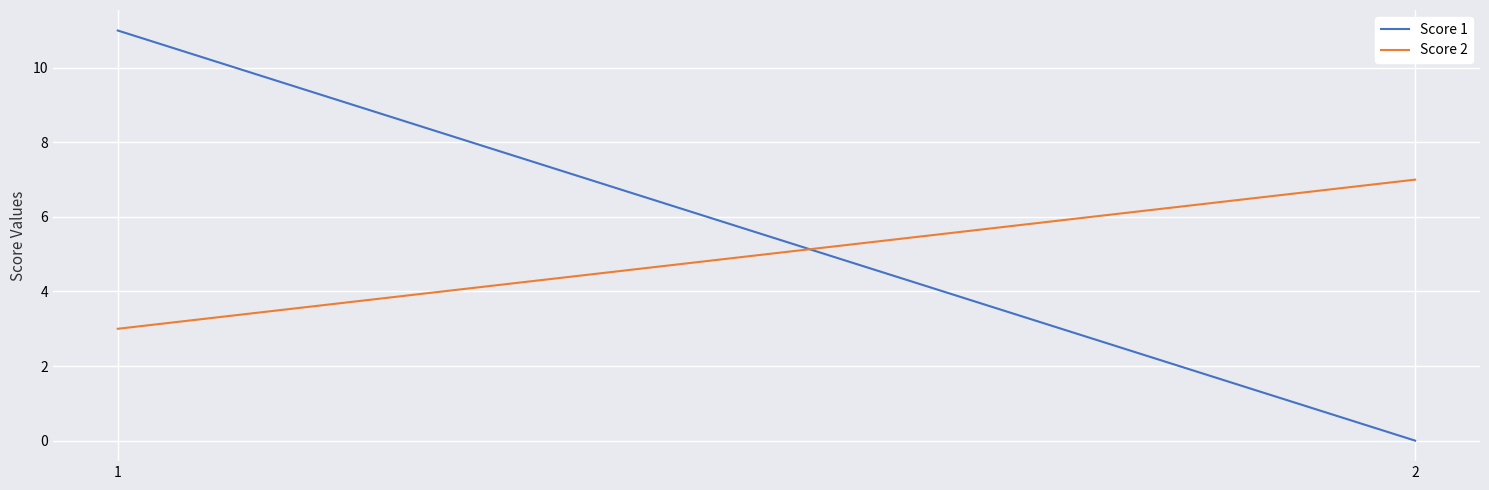

At which category does the chart reach its peak across all series?

1